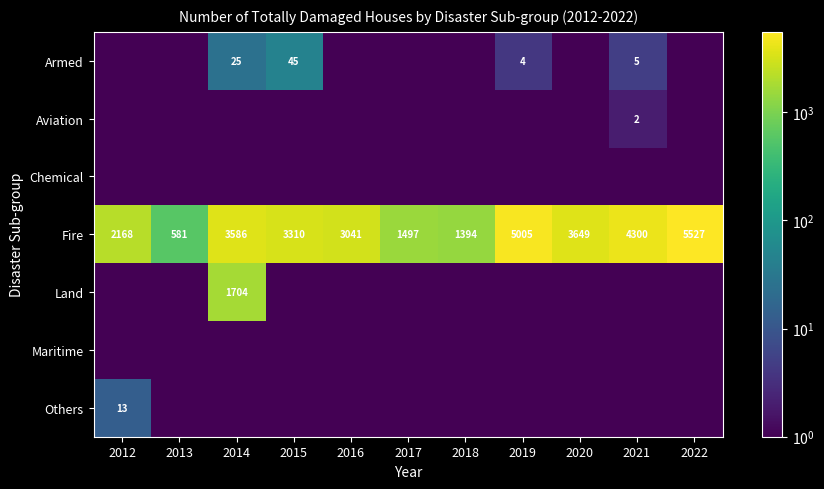

Which category has the highest value in the Fire series?

2022